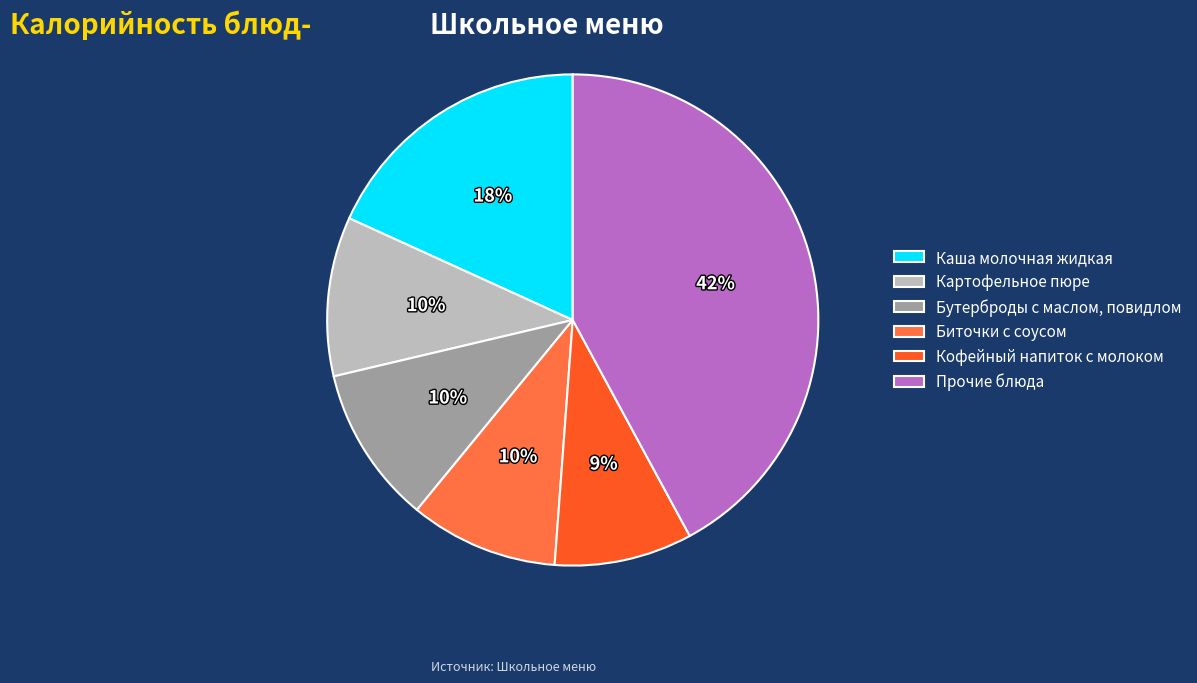

Is there any slice that represents more than half of the pie?

No